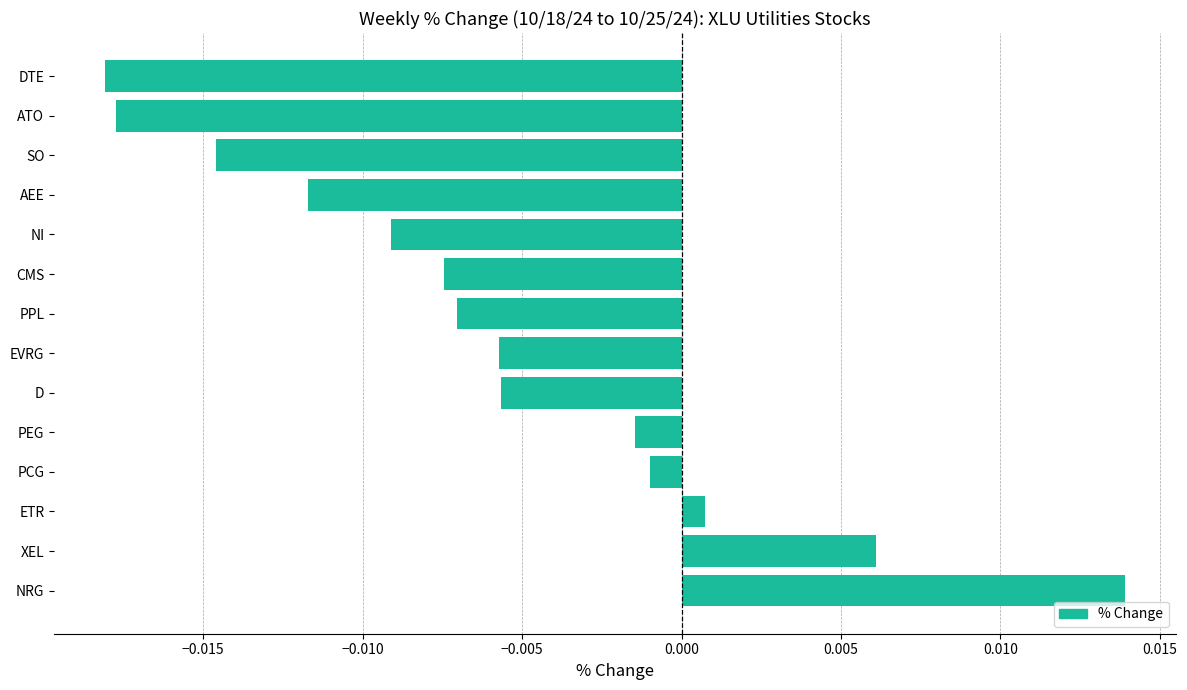

How many series are shown in this chart?

1